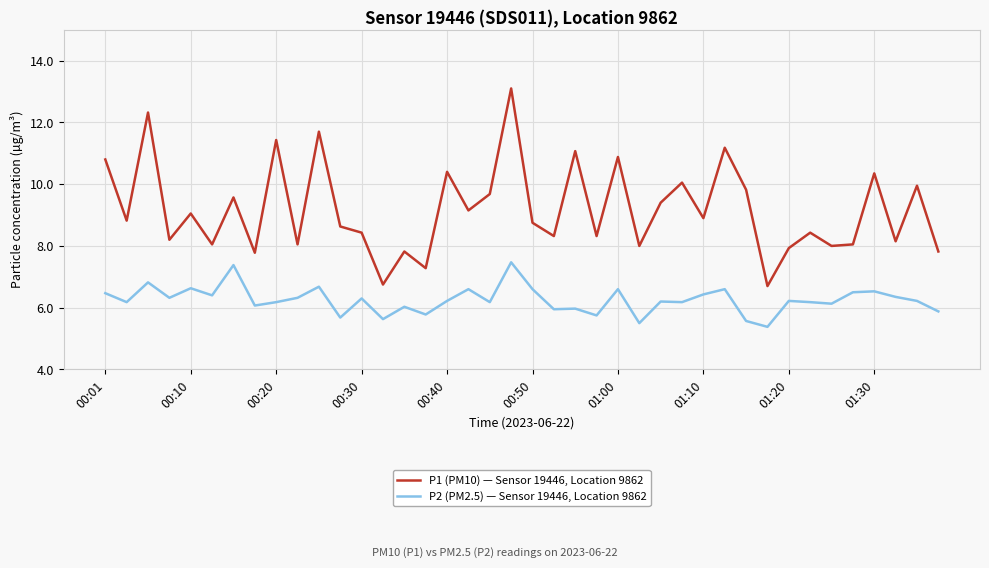

What is the difference between the maximum and minimum values in the P2 (PM2.5) — Sensor 19446, Location 9862 series?

2.1